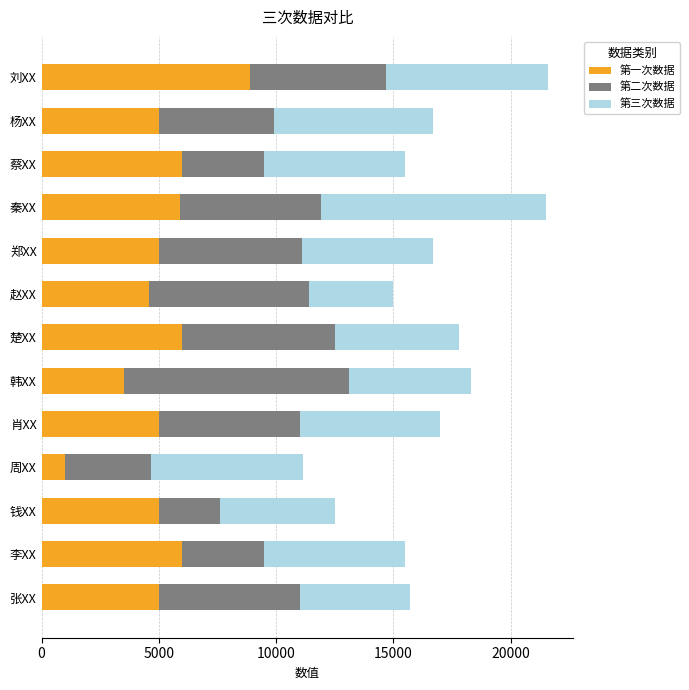

What is the average value of the 第一次数据 series?

5146